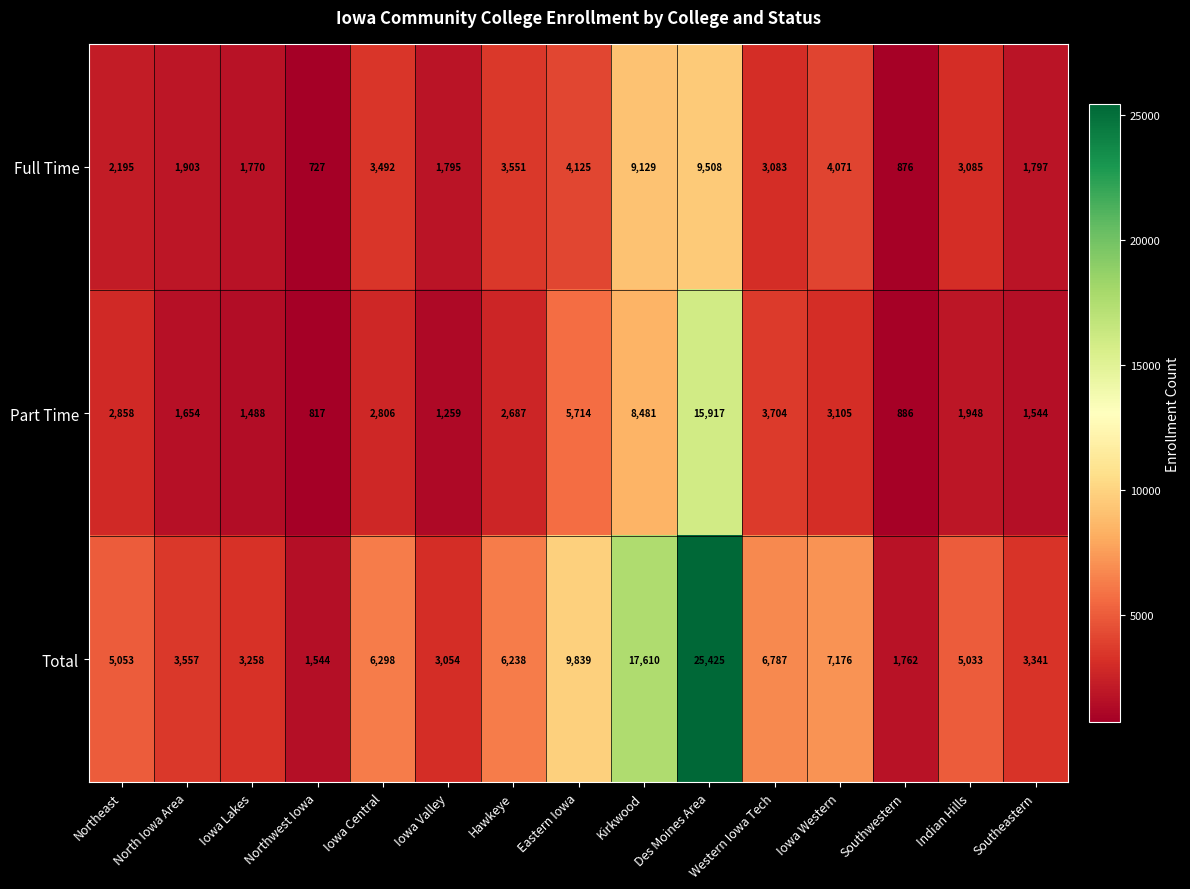

What is the maximum value for Full Time?

9508